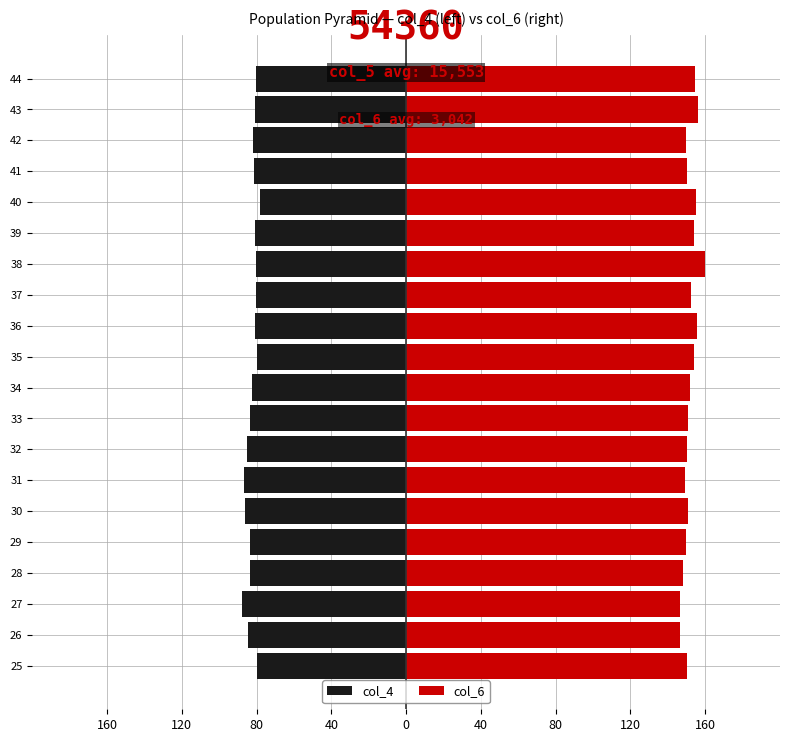

Which series has the widest spread of values?

col_6